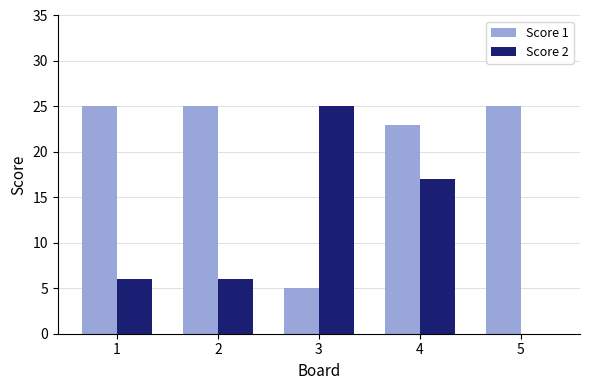

Count the Score 2 values in the range 6 to 17.

3